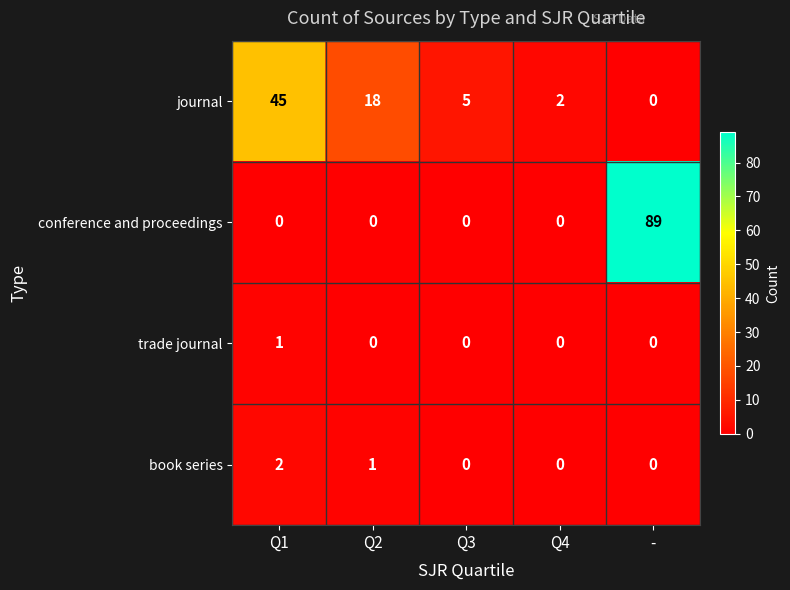

Which label corresponds to the largest value in the chart?

-